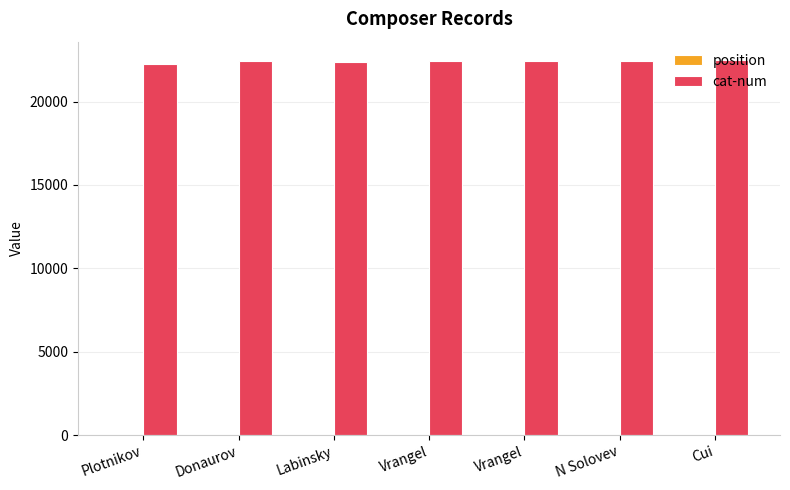

Does the chart contain stacked bars?

No